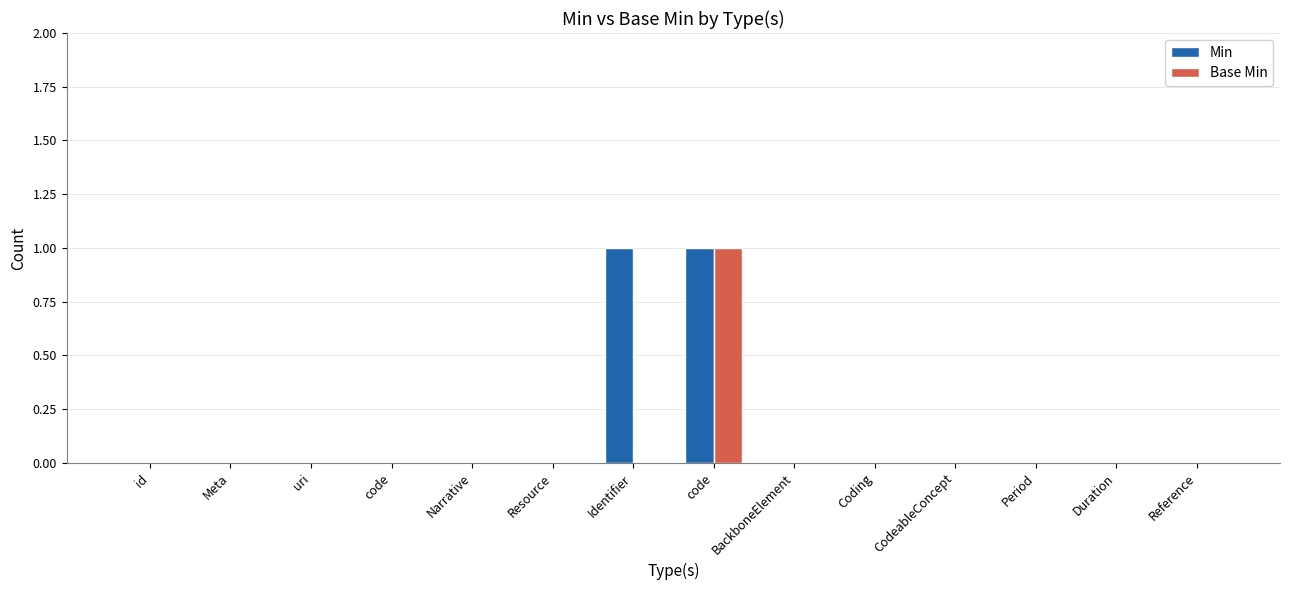

What are all the series names shown in the legend?

Min, Base Min